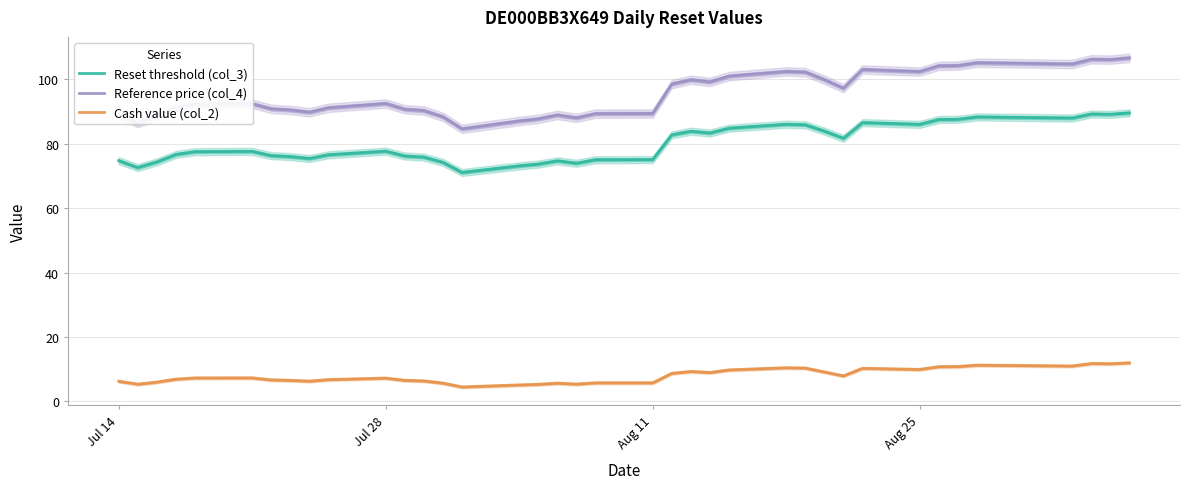

True or false: Reference price (col_4) and Cash value (col_2) cross at least once.

False